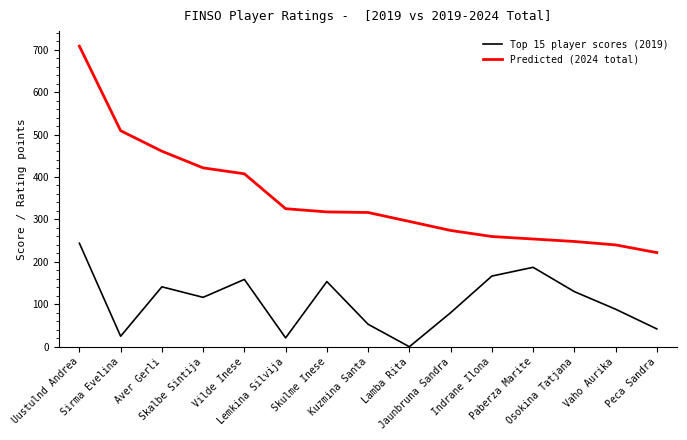

Which series has the largest total across all categories?

Predicted (2024 total)